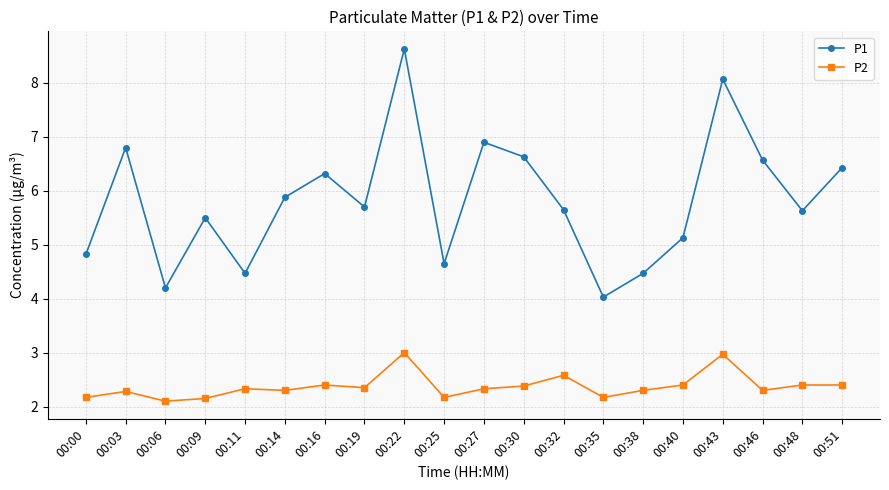

True or false: P1 and P2 intersect in this chart.

False